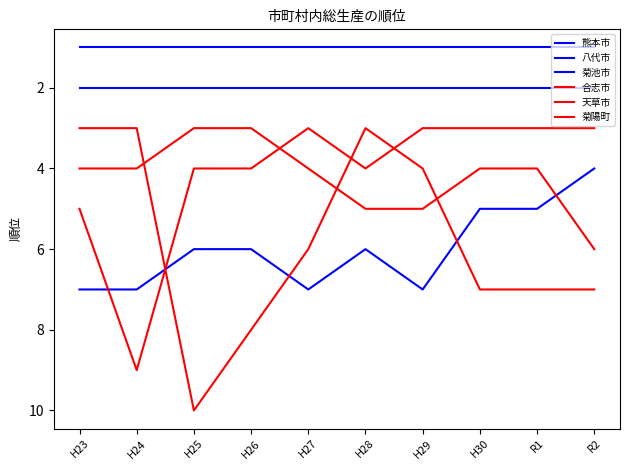

Does the chart display data point markers on the line(s)?

No